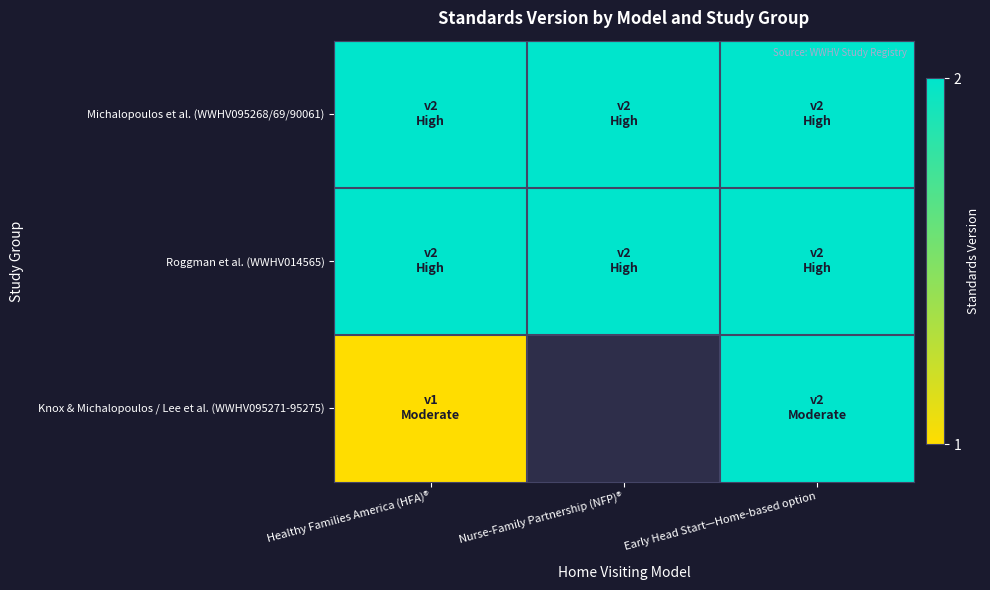

Is the value of Knox & Michalopoulos / Lee et al. (WWHV095271-95275) at Nurse-Family Partnership (NFP)® greater than the value of Roggman et al. (WWHV014565) at Early Head Start—Home-based option?

No